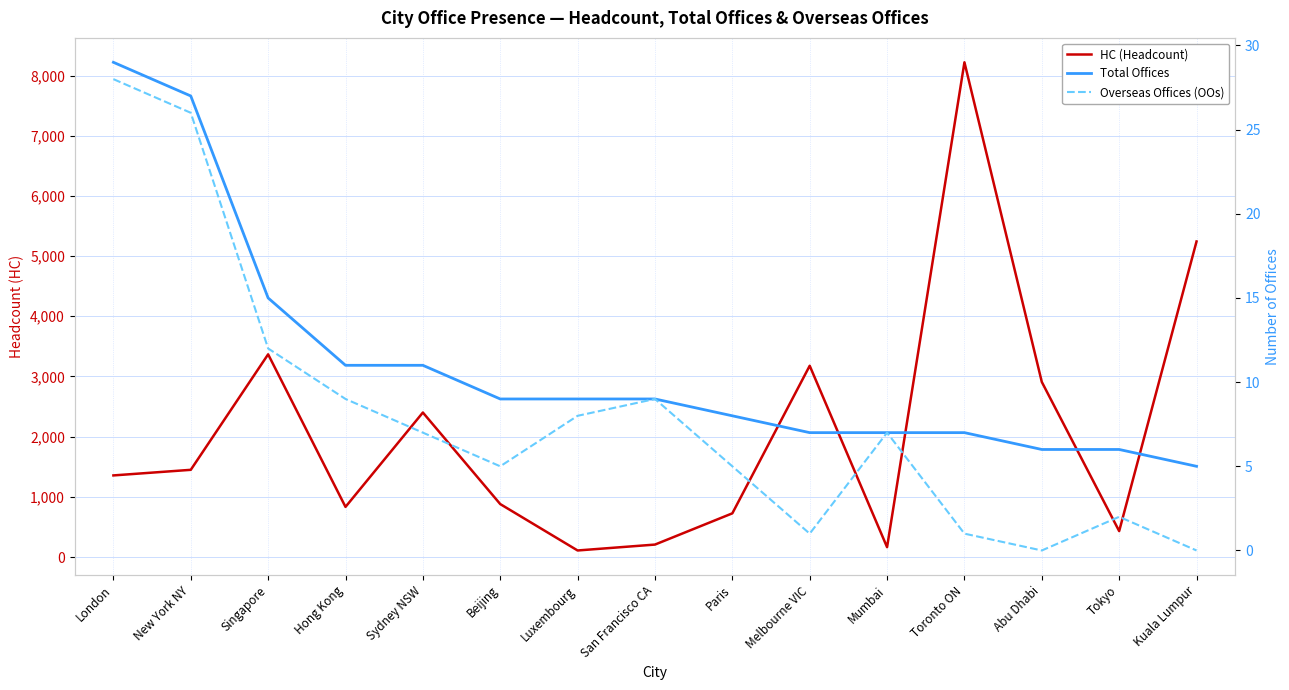

Which series has the largest range (max minus min)?

HC (Headcount)